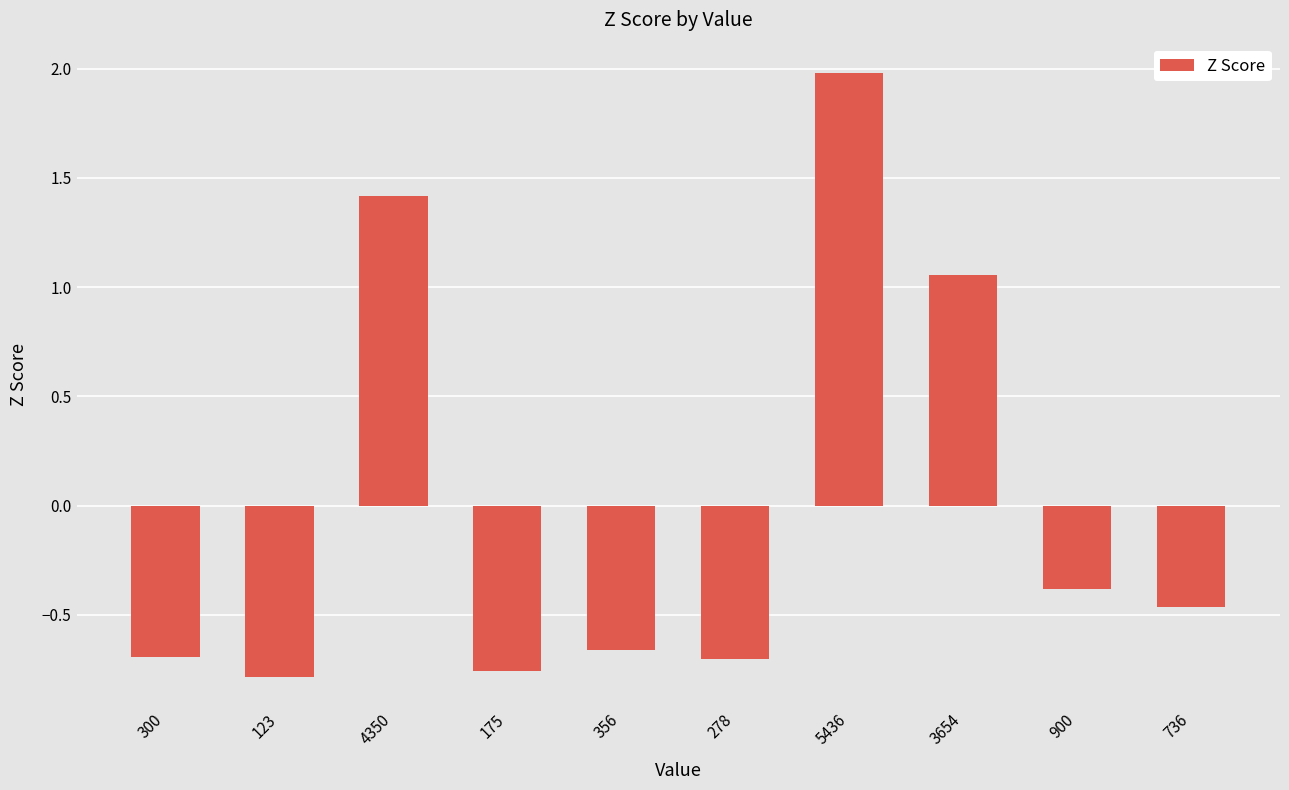

What is the greatest value displayed?

2.0